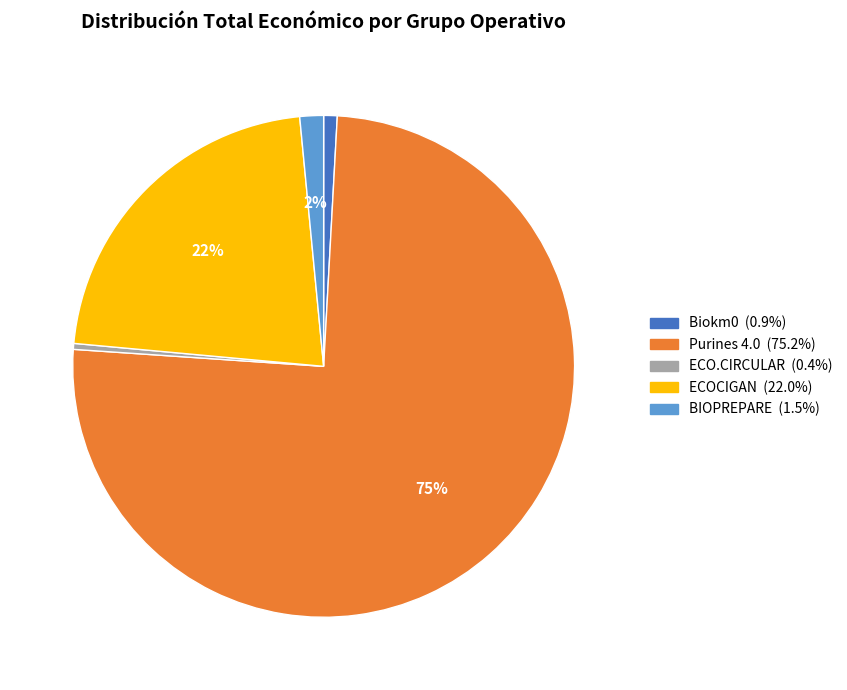

Which category has the biggest portion of the pie?

Purines 4.0